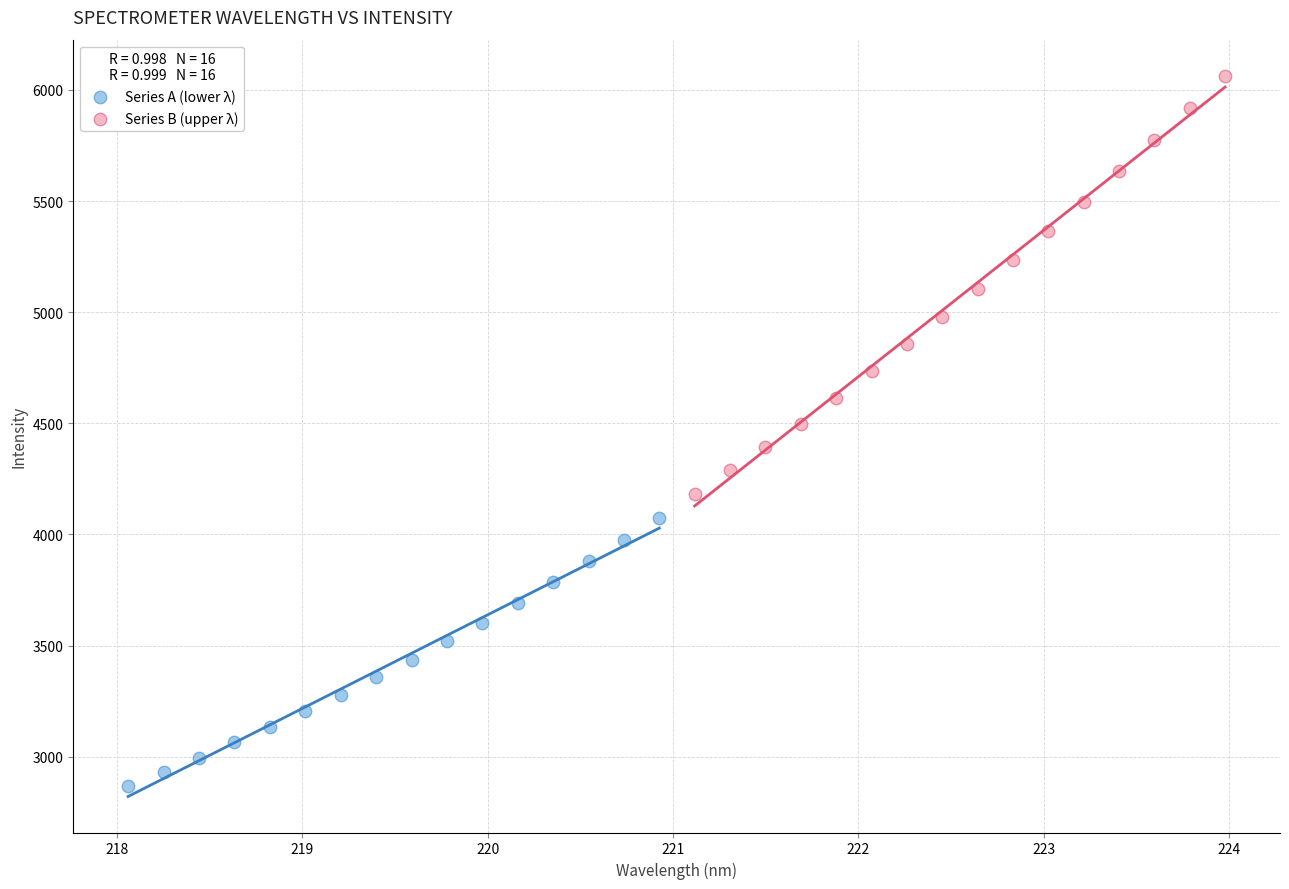

What are all the series names shown in the legend?

Series A (lower λ), Series B (upper λ)